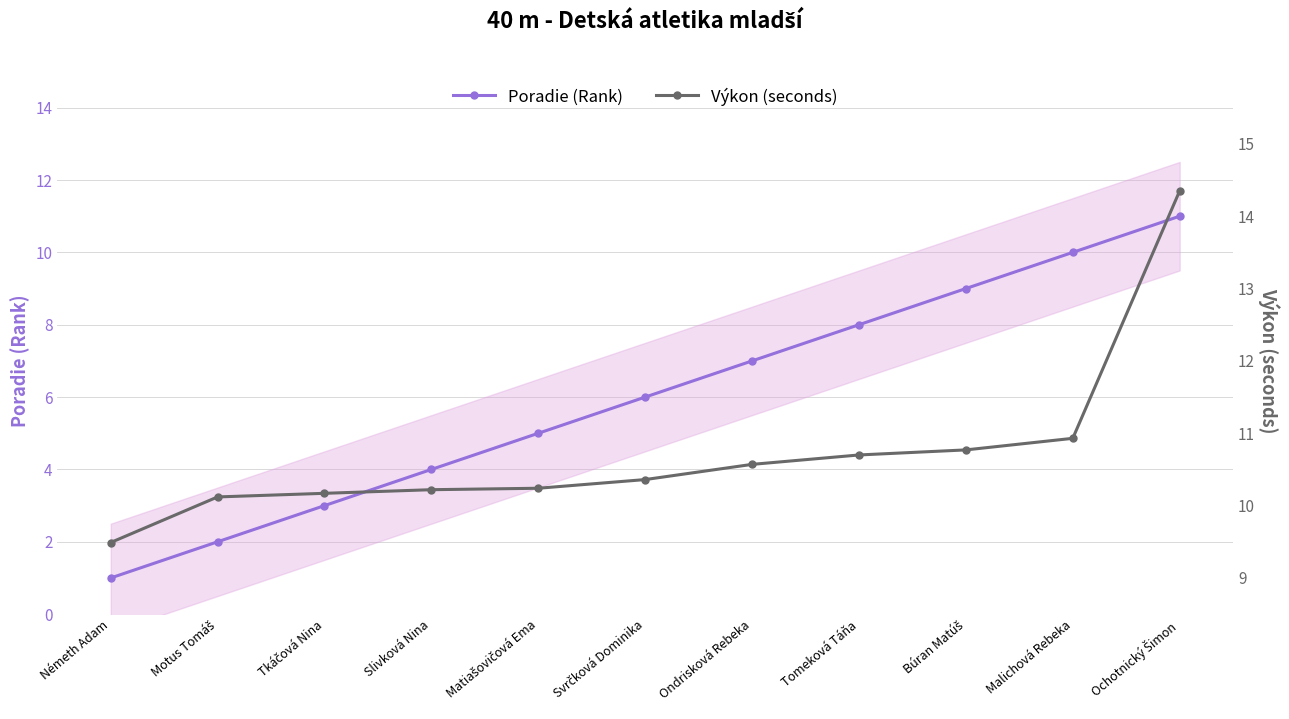

What is the label of the 3rd point from the right?

Búran Matúš